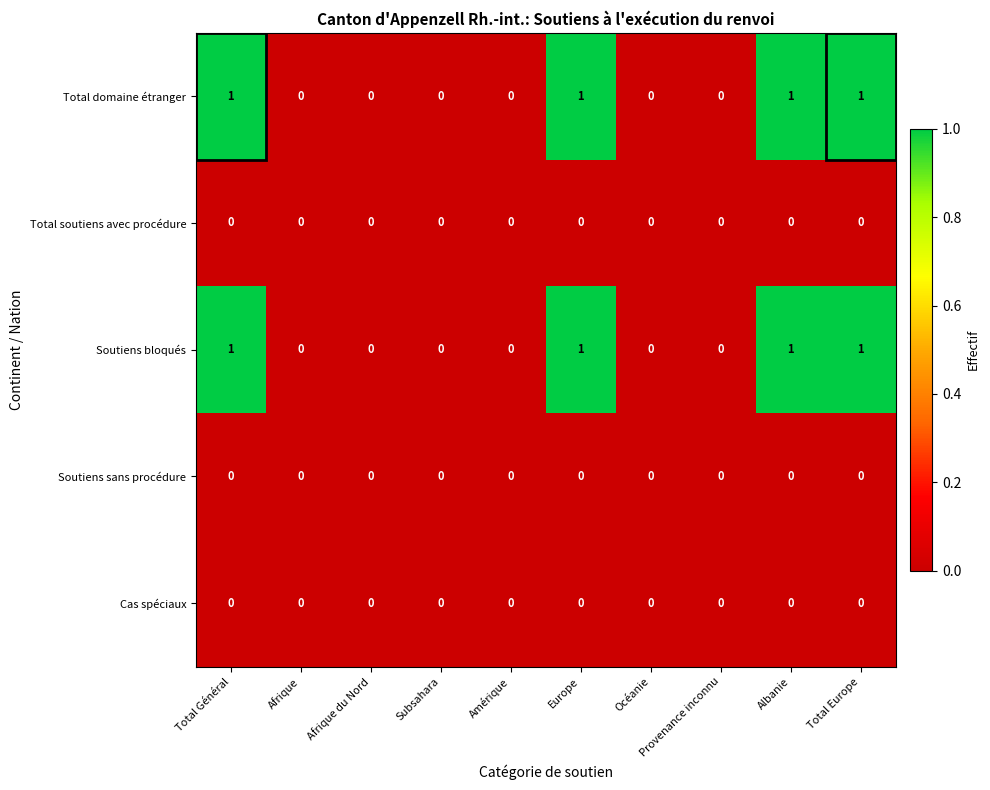

Is the value of Total soutiens avec procédure at Europe greater than the value of Total domaine étranger at Albanie?

No